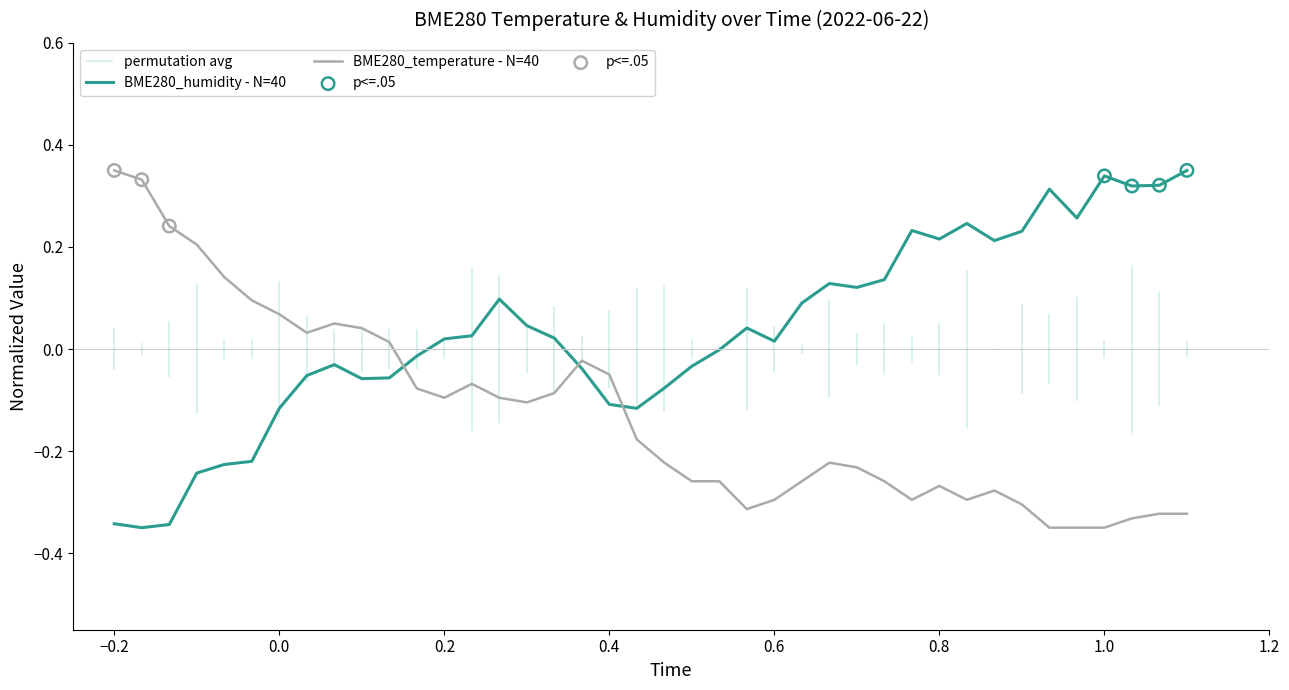

What are all the series names shown in the legend?

BME280_humidity - N=40, BME280_temperature - N=40